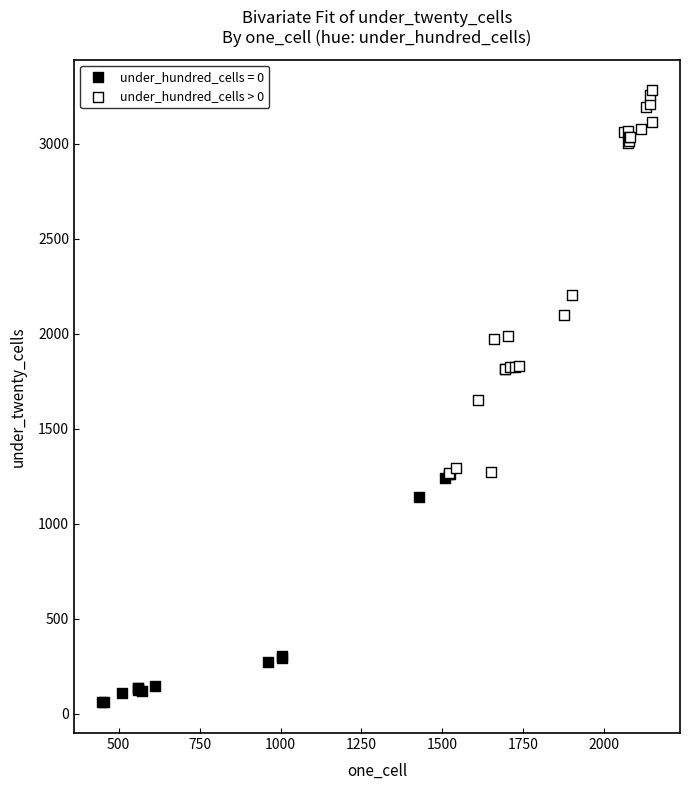

Which series has the widest spread of Y values?

under_hundred_cells > 0